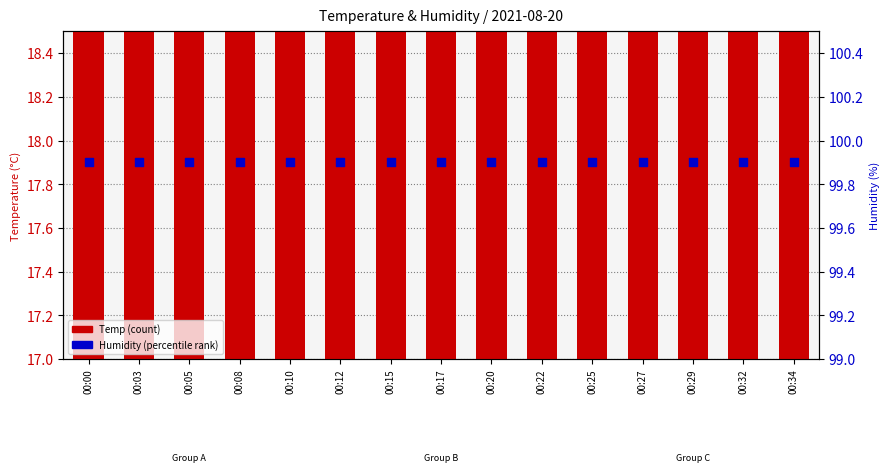

What is the total value across all series at 00:00?

117.5